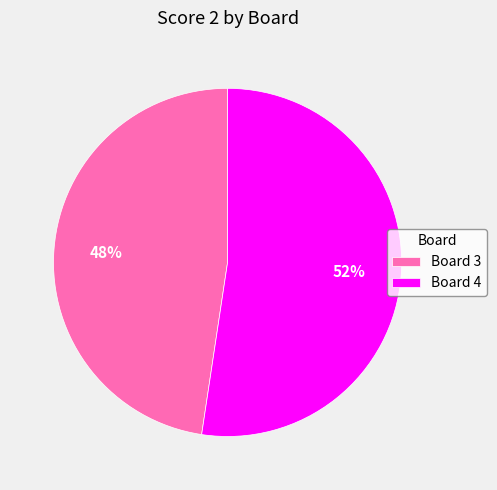

To the nearest percent, what is the average slice percentage?

50%